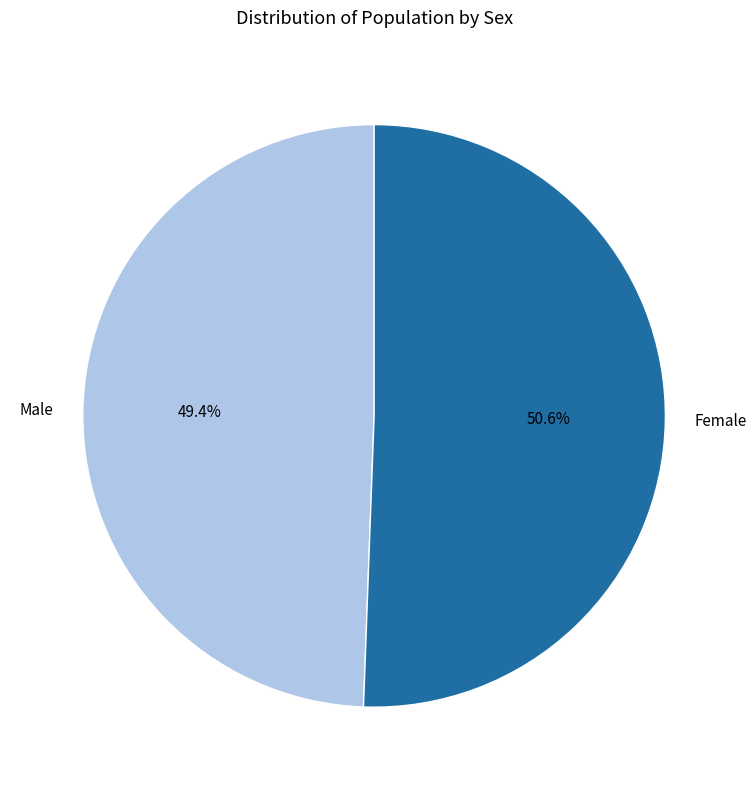

Is it true that Male is 49% of the pie?

True